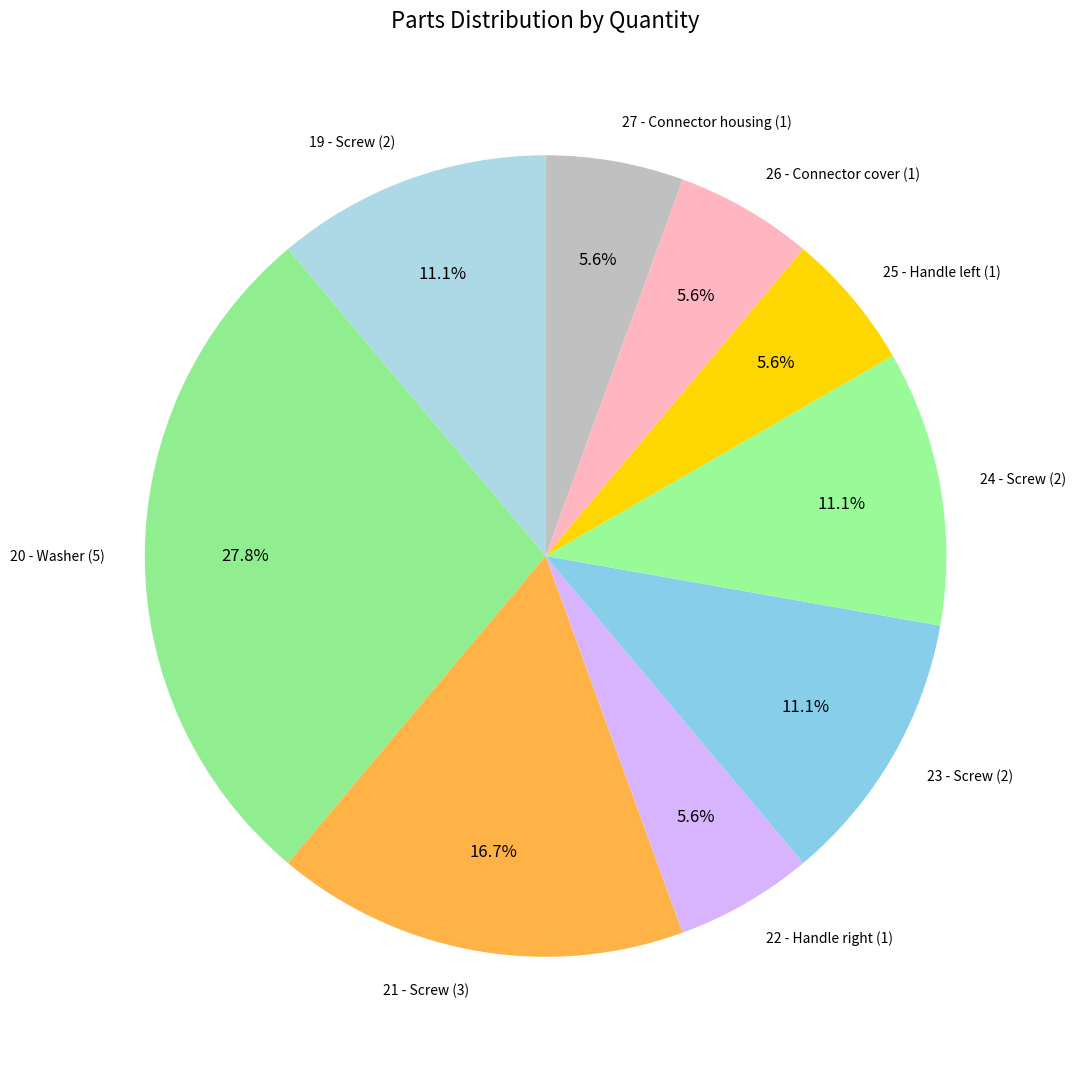

To the nearest percent, what is the average slice percentage?

11%